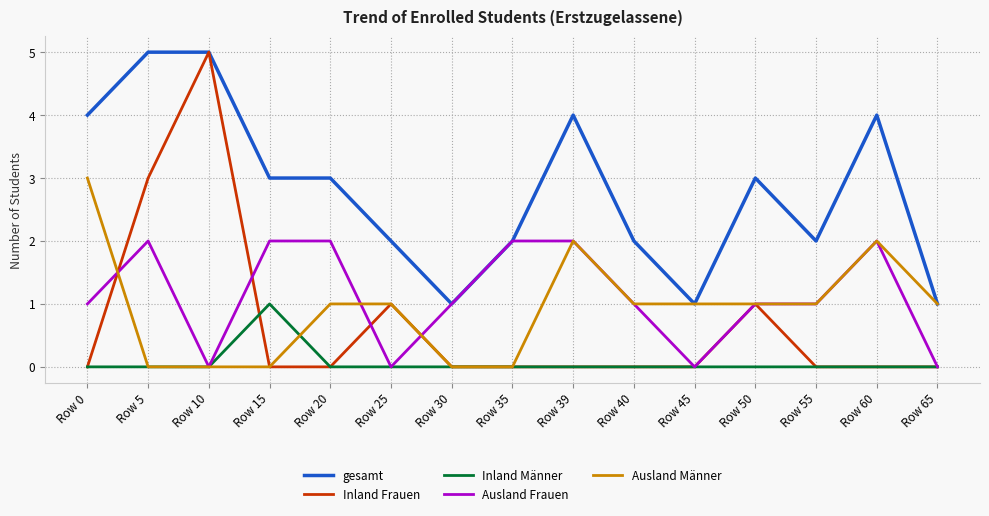

Which series has the widest spread of values?

Inland Frauen